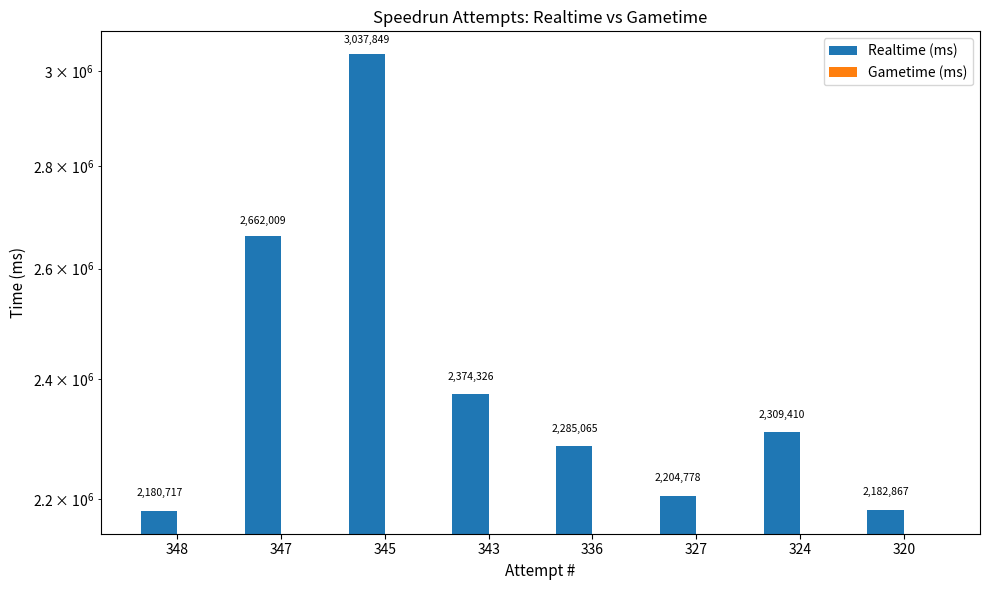

What is the greatest value displayed?

3037849